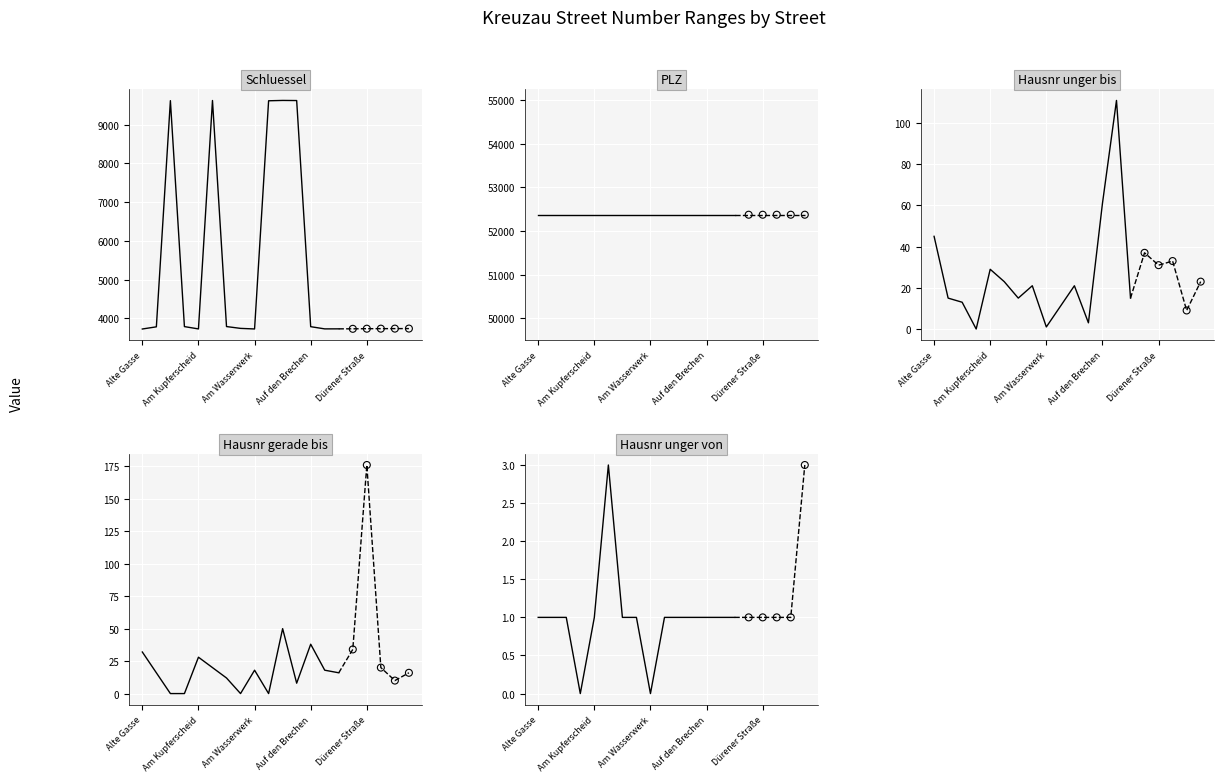

What are all the series names shown in the legend?

Schluessel, PLZ, Hausnr unger bis, Hausnr gerade bis, Hausnr unger von